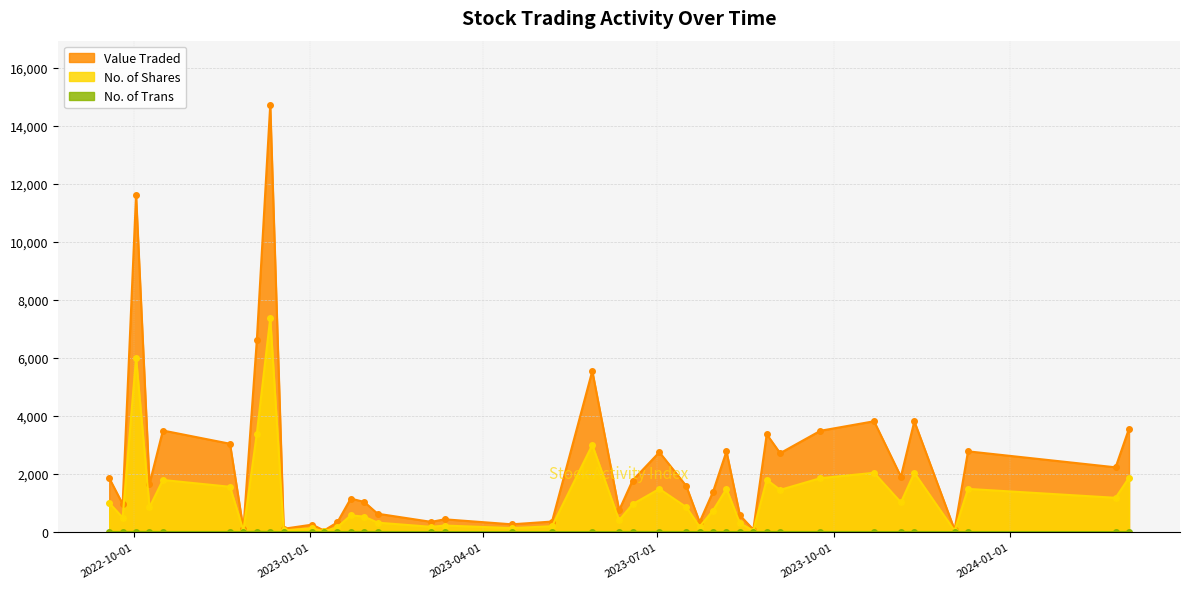

How many lines are shown in the chart?

3